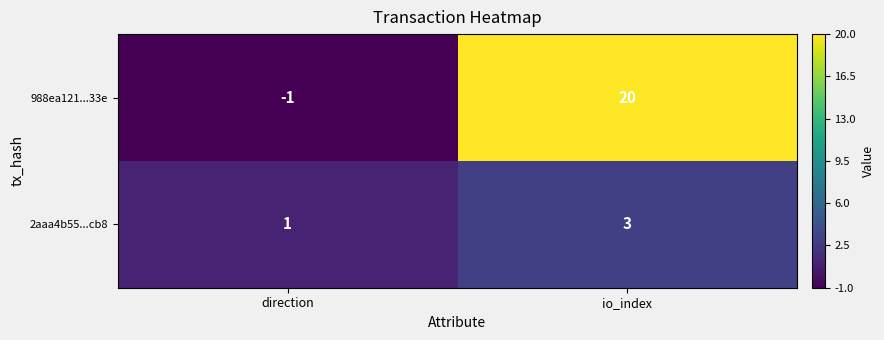

Rank the series by their average value, from lowest to highest.

2aaa4b55...cb8, 988ea121...33e